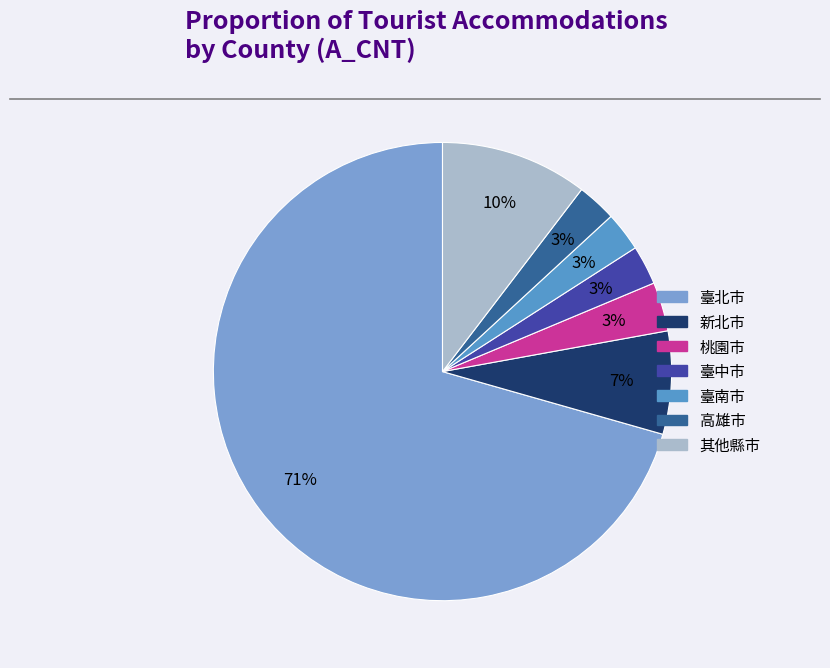

What is the majority slice?

臺北市